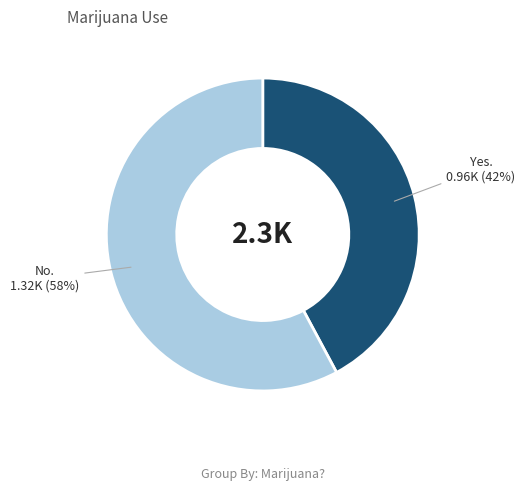

Is there a majority slice in this chart?

Yes